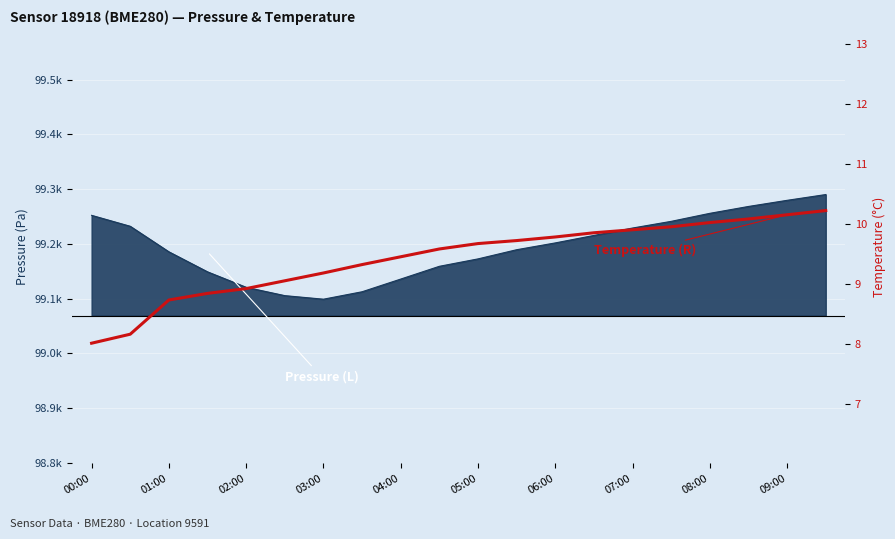

What is the change in value from 04:00 to 09:00?

+0.7